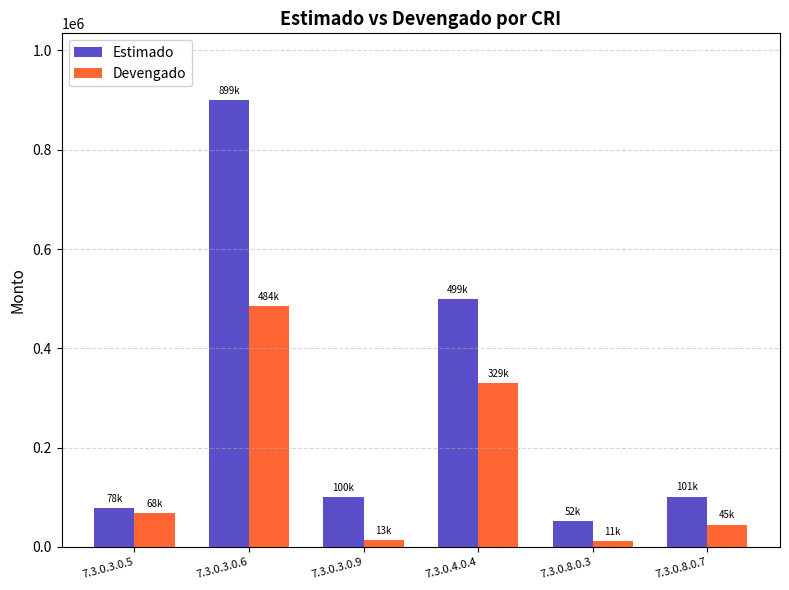

What is the difference between the Devengado values at 7.3.0.3.0.9 and 7.3.0.3.0.6?

471273.0